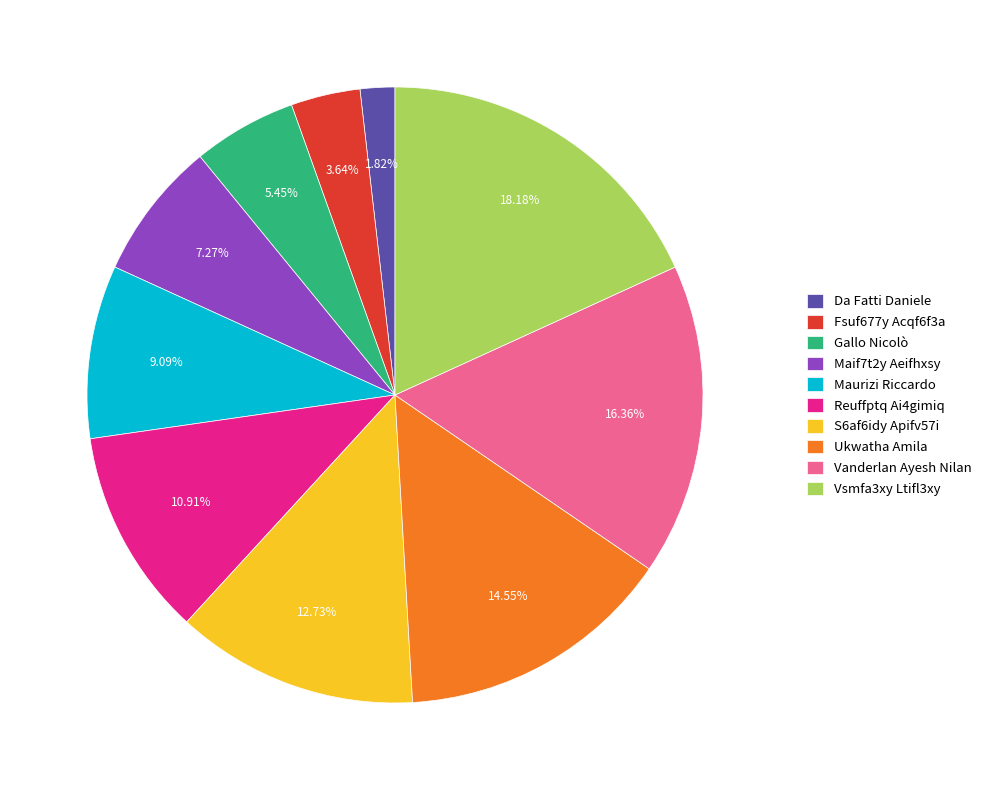

To the nearest percent, what is the difference between the largest and smallest slice percentages?

16%